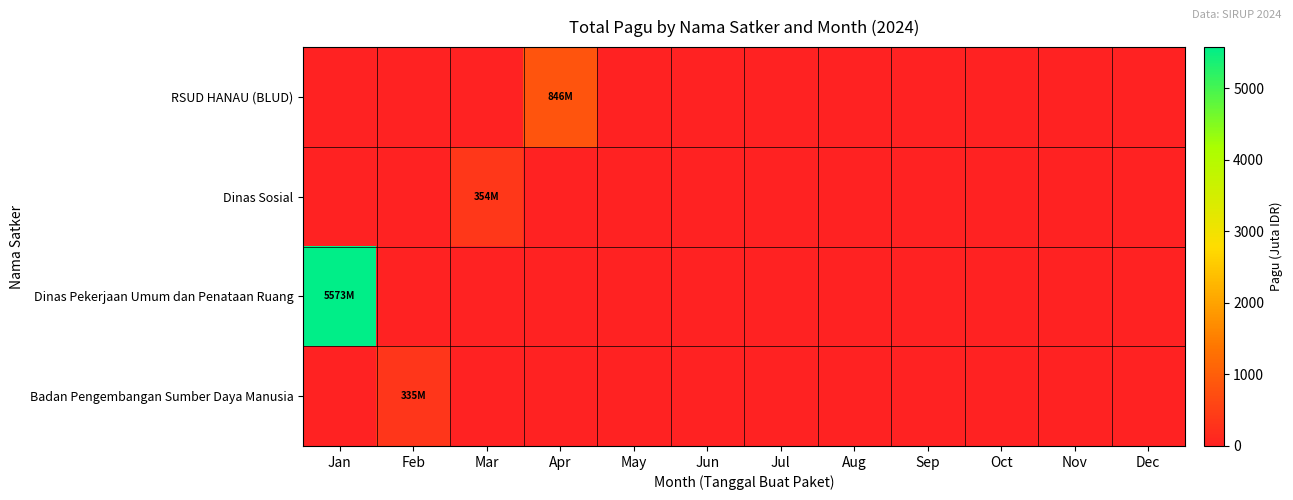

Rank the series at Jun from highest to lowest value.

RSUD HANAU (BLUD), Dinas Sosial, Dinas Pekerjaan Umum dan Penataan Ruang, Badan Pengembangan Sumber Daya Manusia